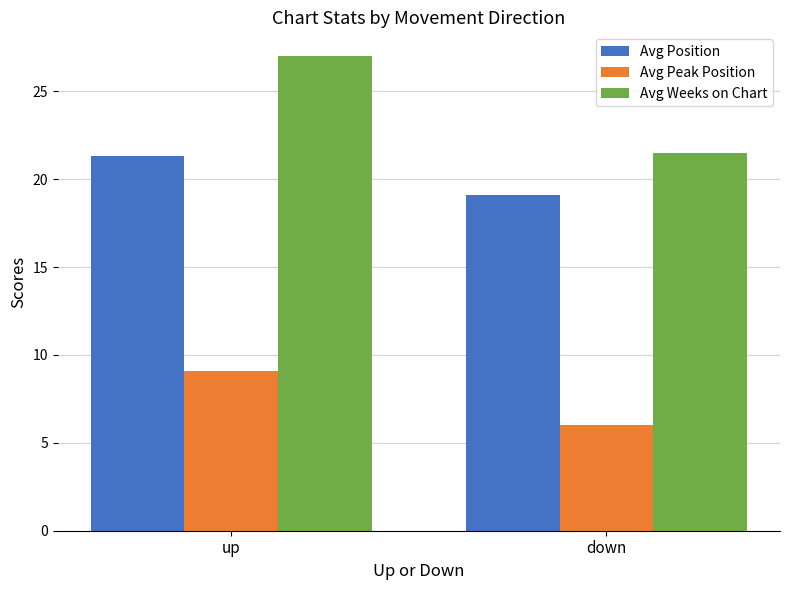

What is the label of the 1st bar from the left?

up